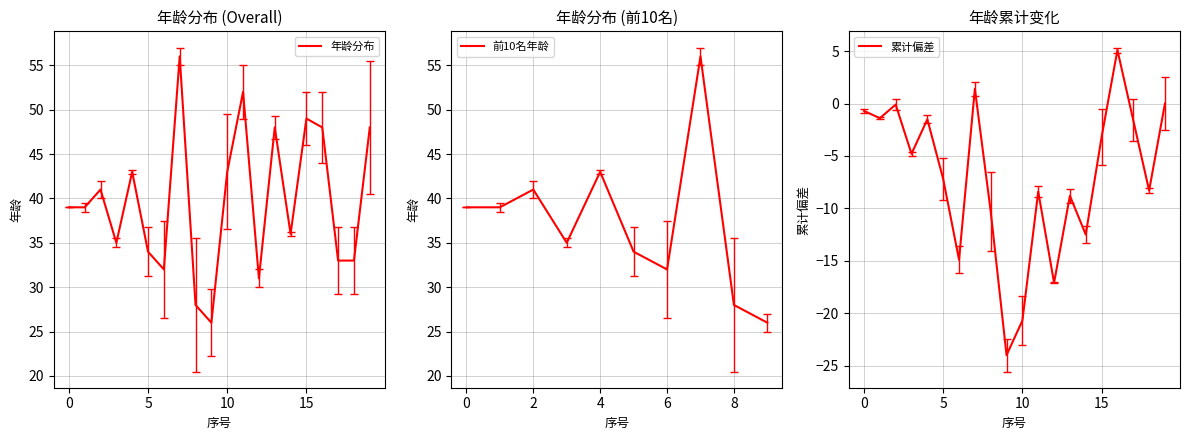

Reading left to right, what are all the values shown in this chart?

39	39	41	35	43	34	32	56	28	26	43	52	31	48	36	49	48	33	33	48